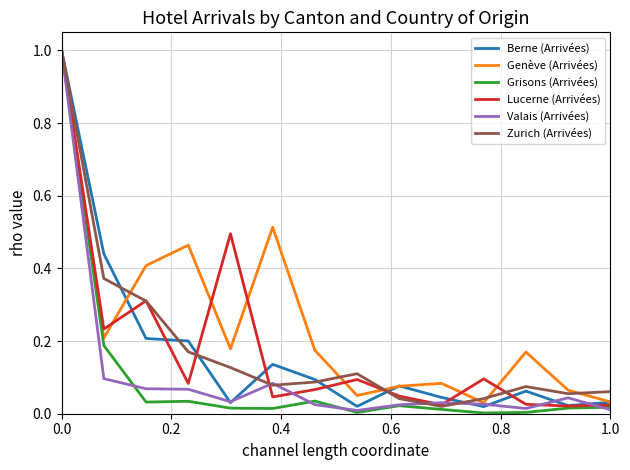

What is the maximum value for Zurich (Arrivées)?

1.0